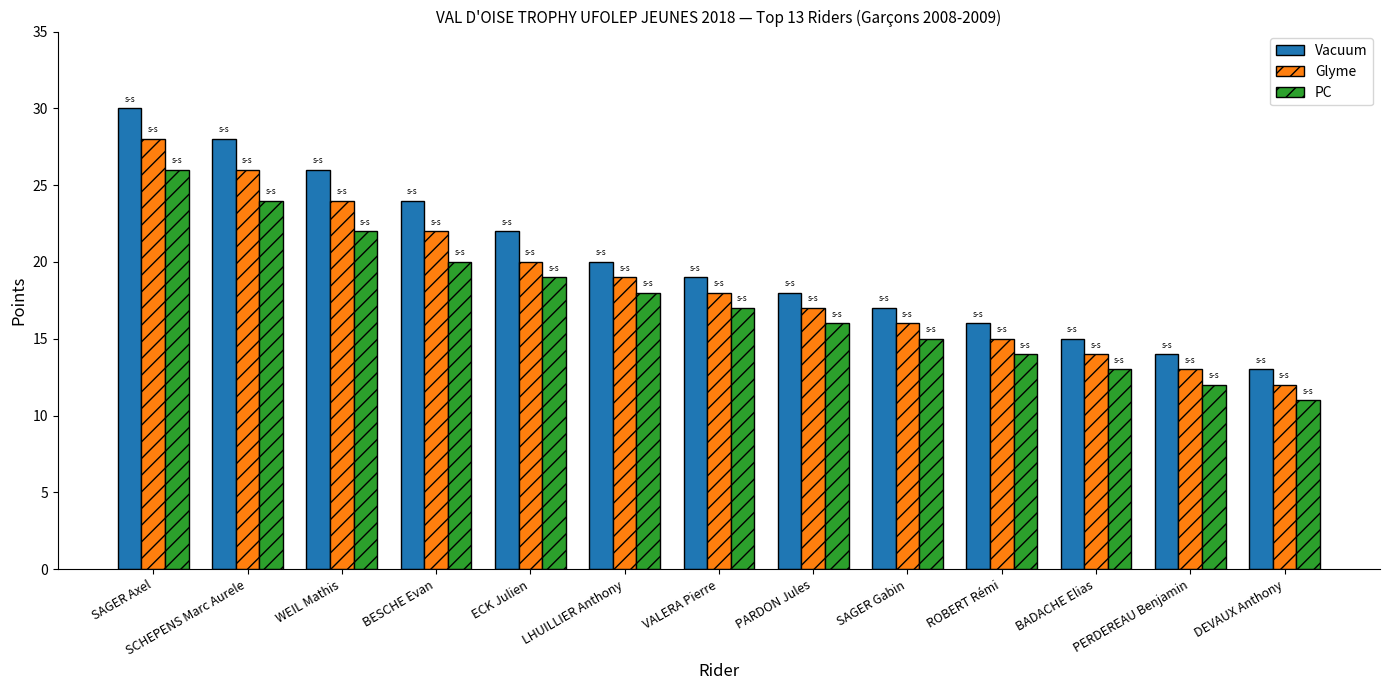

Where does the PC series first go above 17?

SAGER Axel